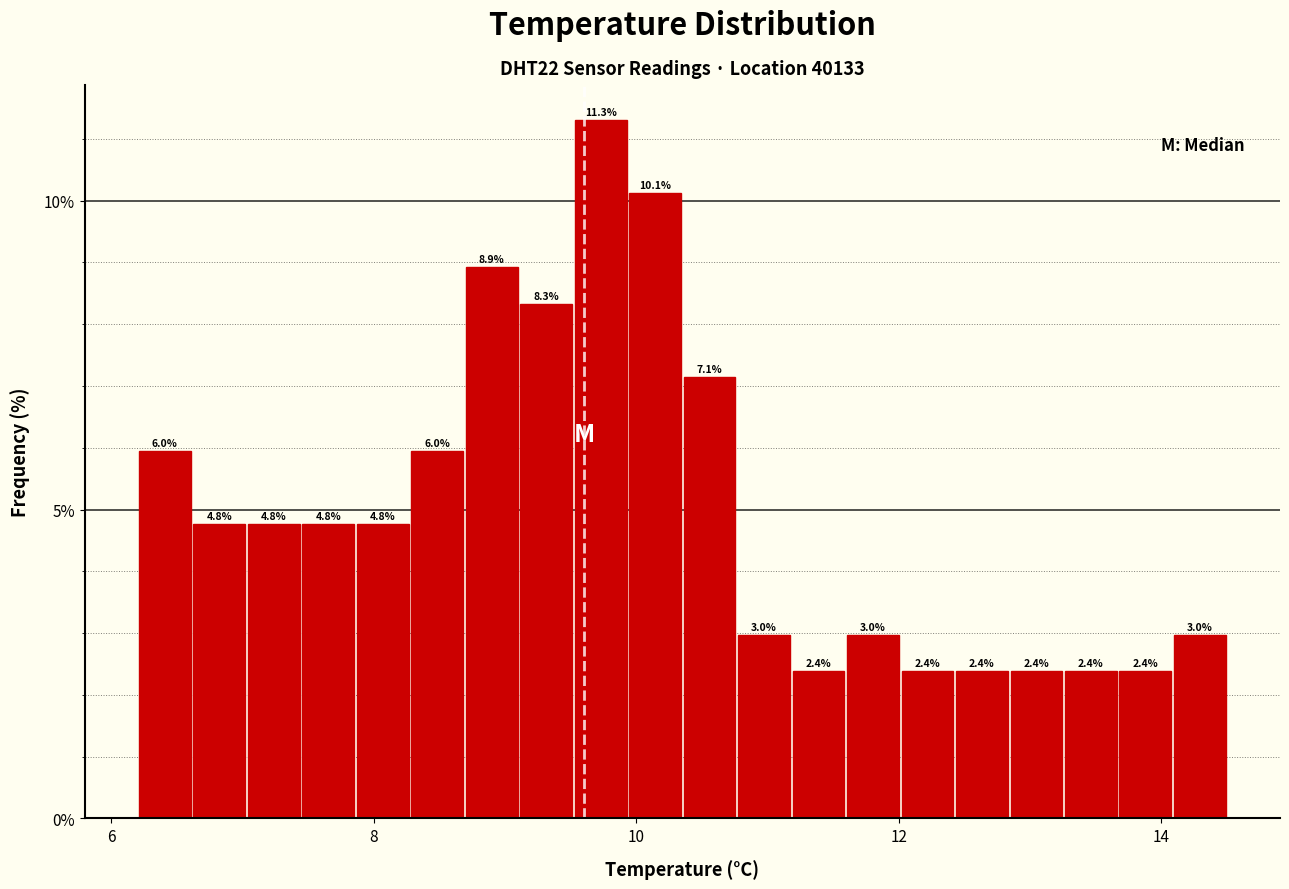

Read against the x-axis, roughly where is the centre of the tallest bar?

9.8